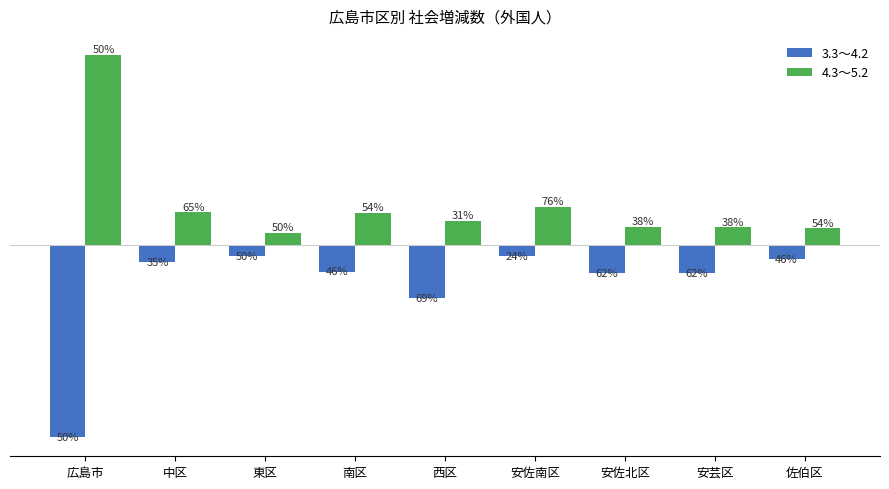

Are the bars grouped side by side (vs. stacked)?

Yes